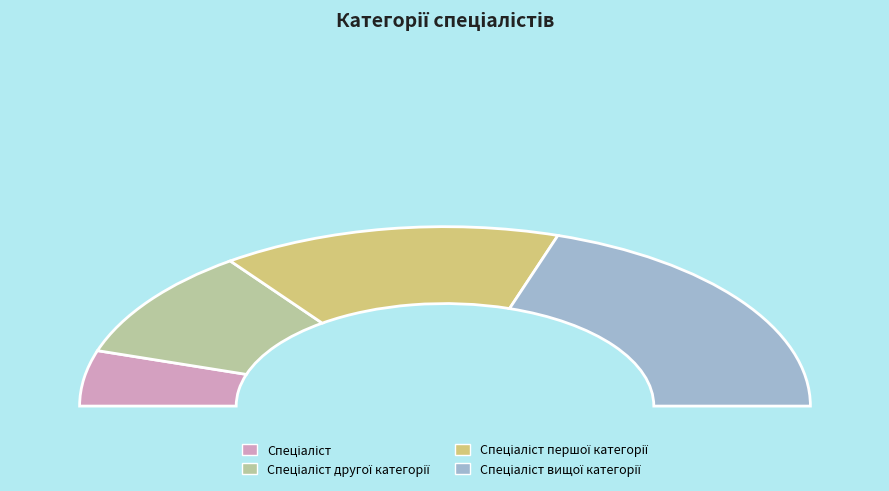

To the nearest percent, what is the average slice percentage?

25%